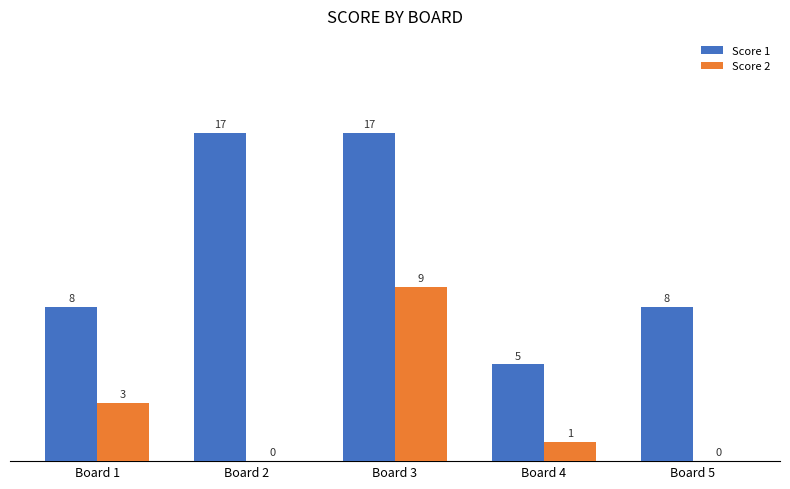

Where is Score 2 nearest to the value 4?

Board 1